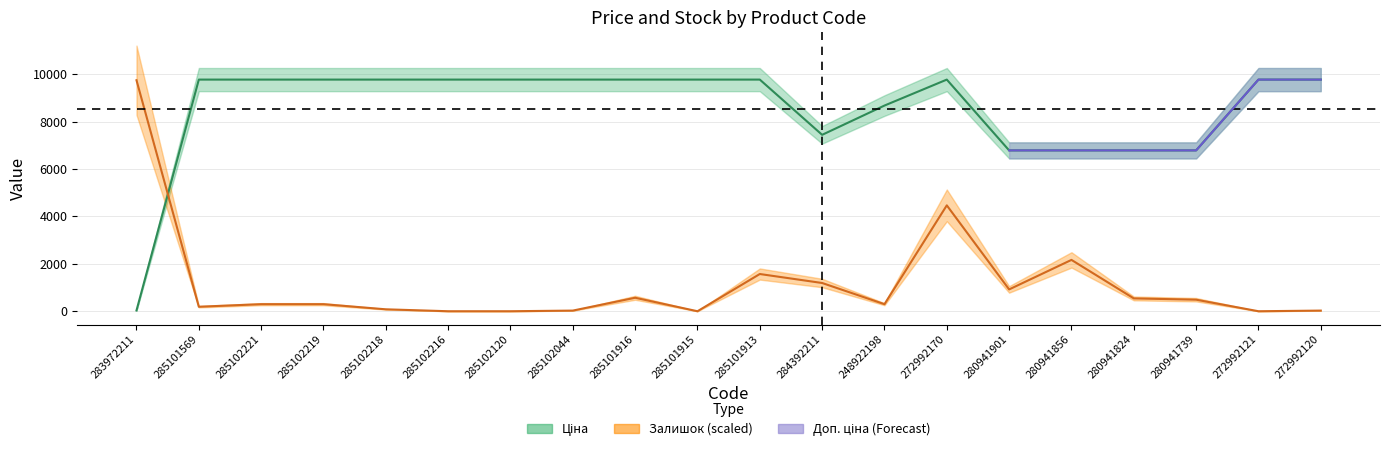

Which series has the largest total across all categories?

Ціна